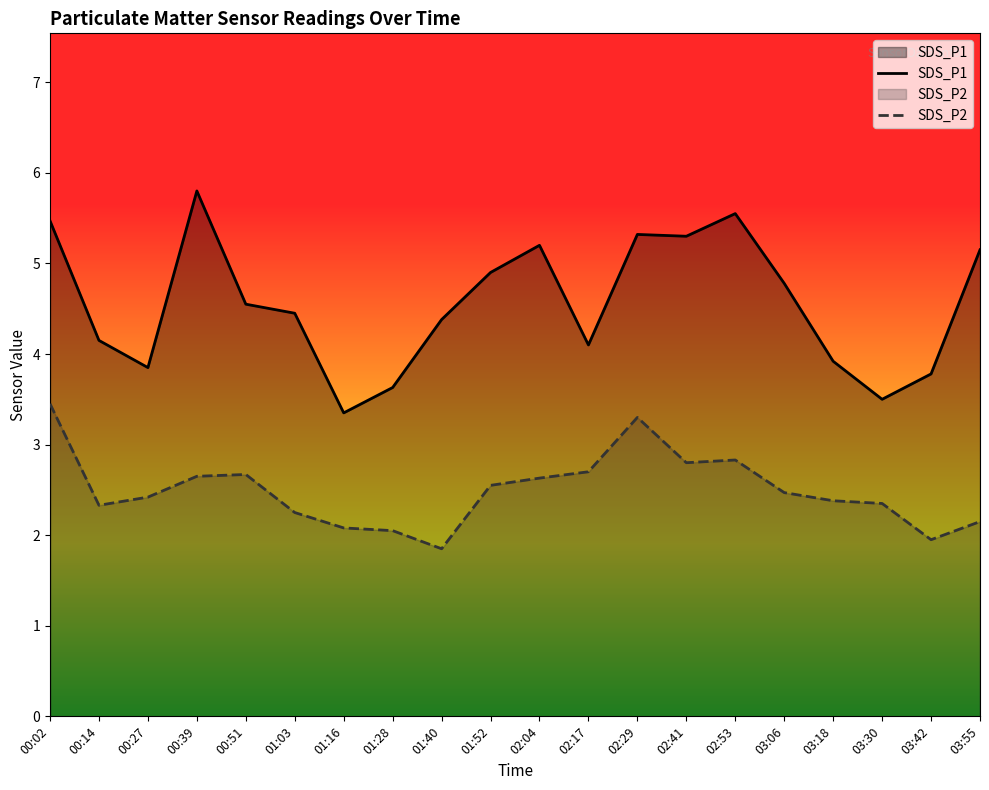

At which category does SDS_P2 reach its first local valley?

00:14